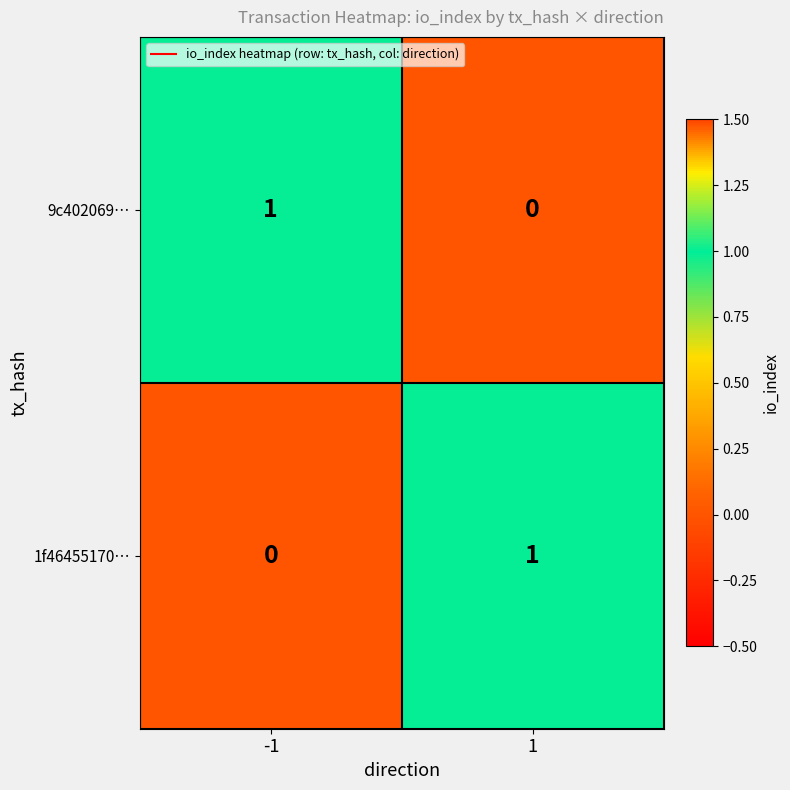

List the labels in order of 9c402069… value, largest first.

-1, 1